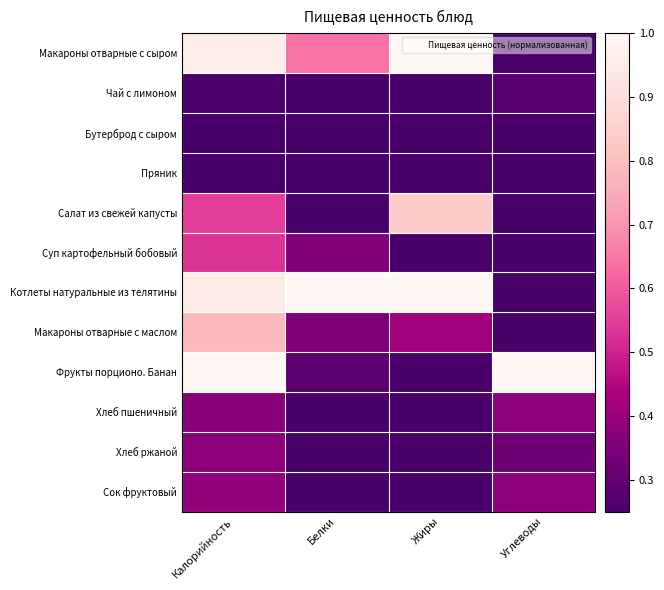

List the series in order of their peak value, highest first.

Макароны отварные с сыром, Котлеты натуральные из телятины, Фрукты порционо. Банан, Салат из свежей капусты, Макароны отварные с маслом, Суп картофельный бобовый, Сок фруктовый, Хлеб ржаной, Хлеб пшеничный, Чай с лимоном, Бутерброд с сыром, Пряник